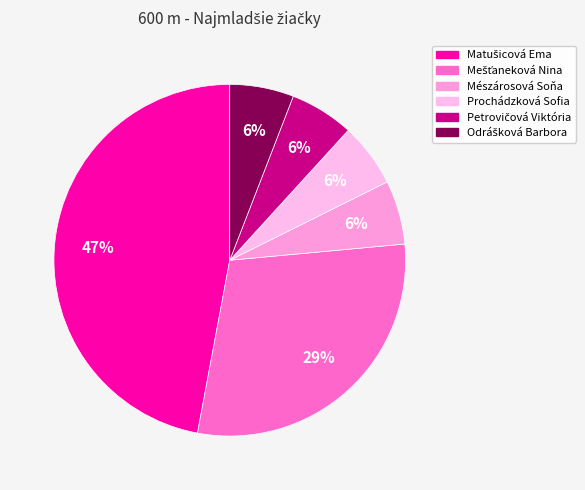

What is the largest slice in the pie chart?

Matušicová Ema